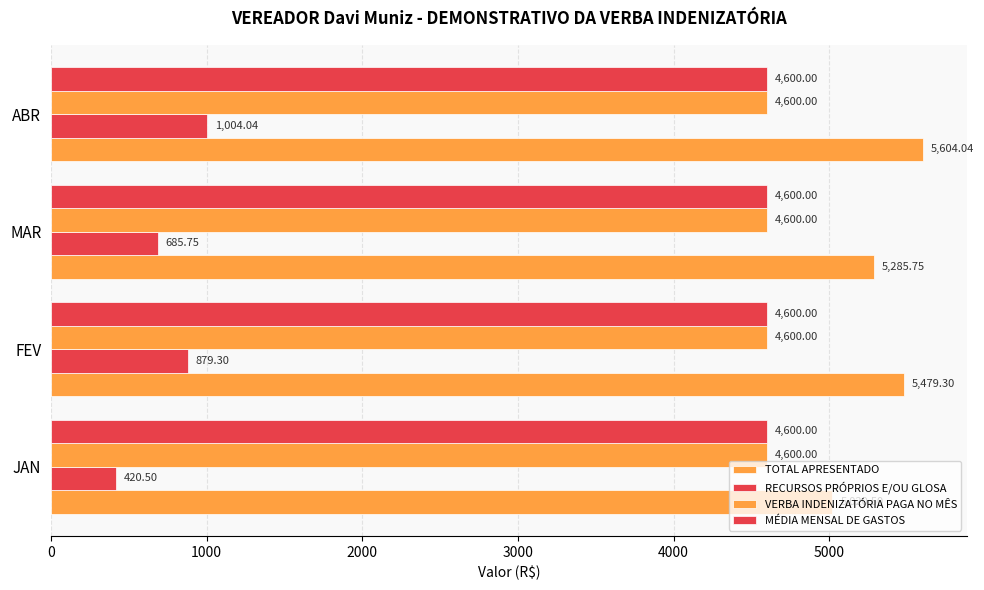

How many data points in TOTAL APRESENTADO are above 5479?

2